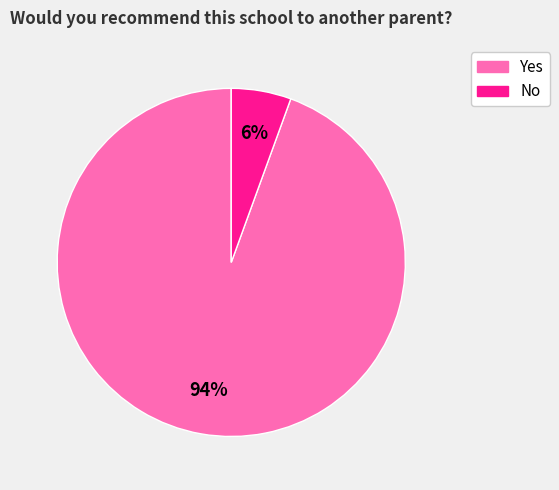

To the nearest percent, what is the combined percentage of Yes and No?

100%